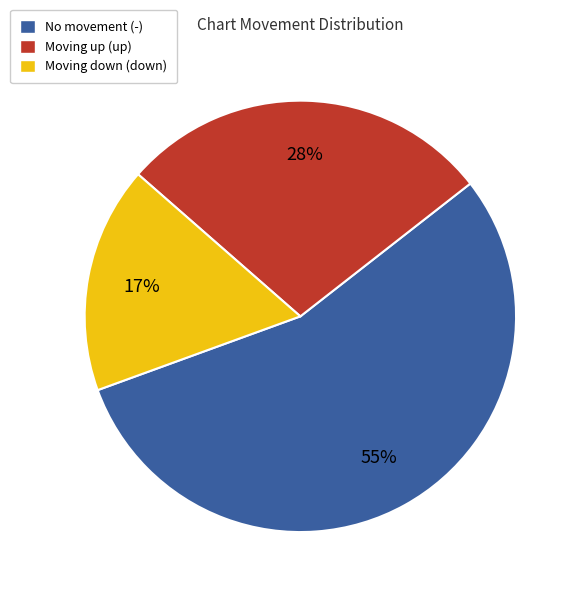

Which category accounts for the majority?

No movement (-)